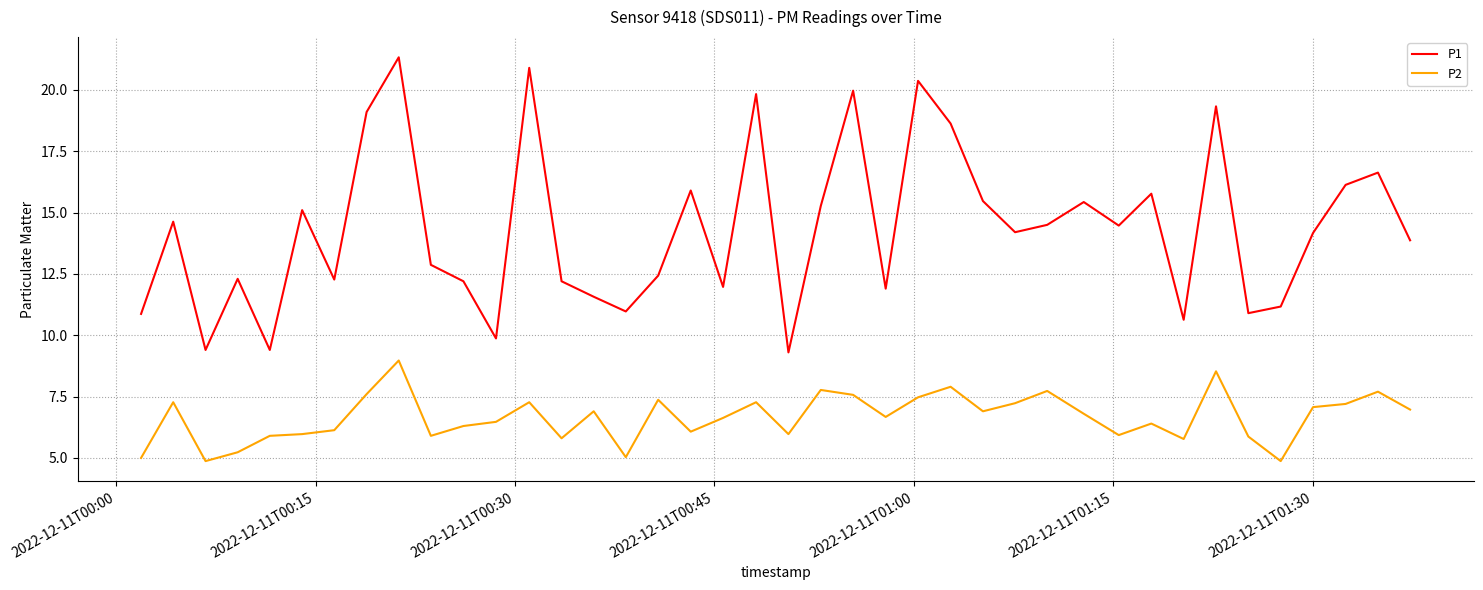

What are all the series names shown in the legend?

P1, P2